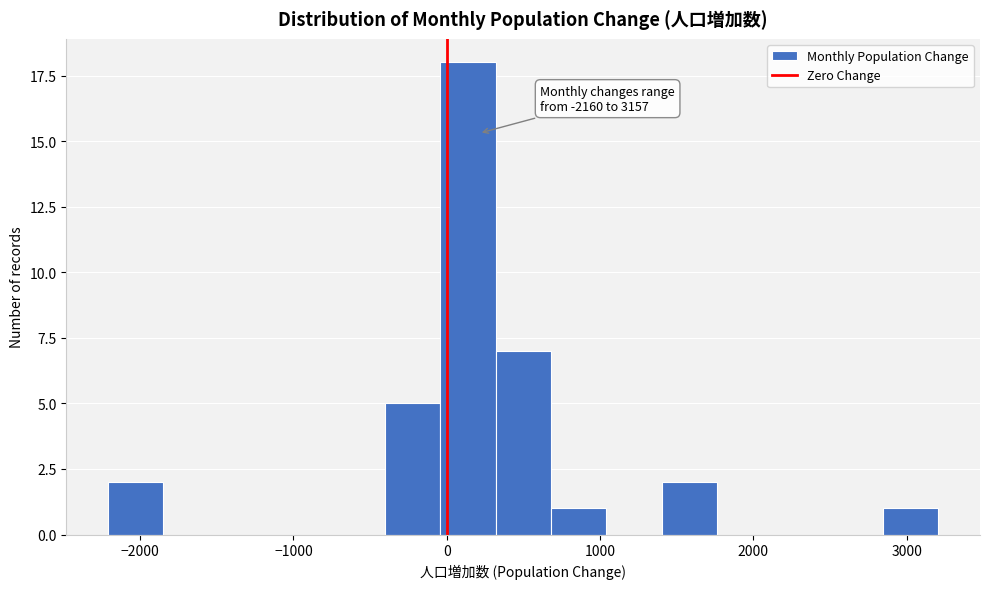

Read against the x-axis, roughly where is the centre of the tallest bar?

100